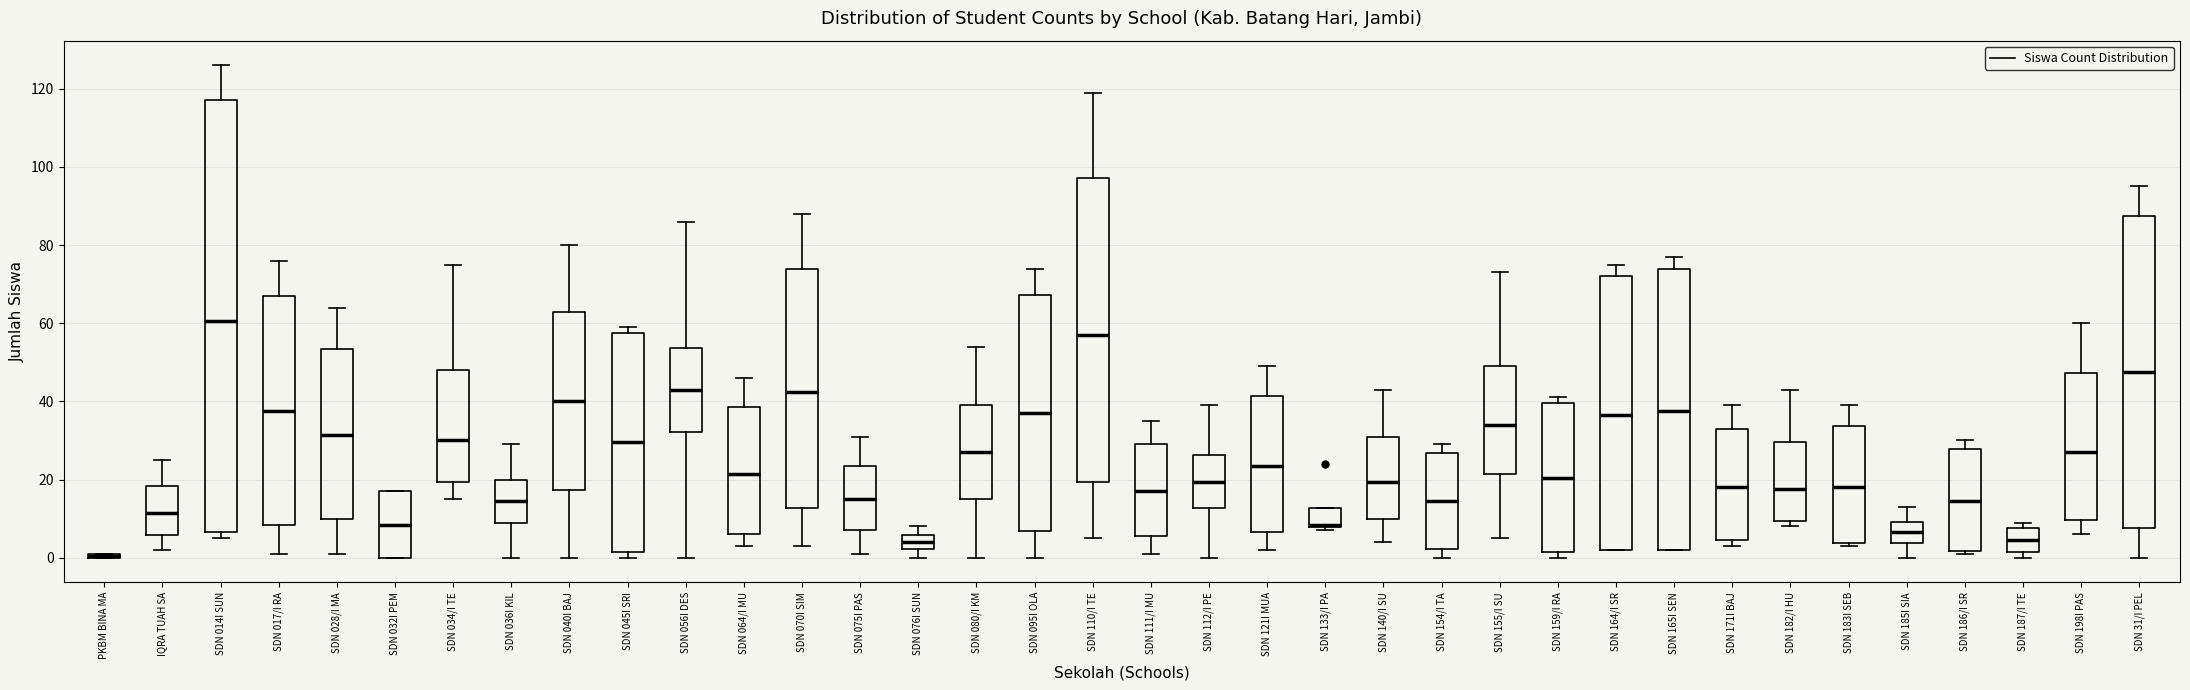

Where is the lower edge of the box for SDN 185I SIA on the y-axis? The values are not printed on the chart, so give them approximately, as read against the axis.

4